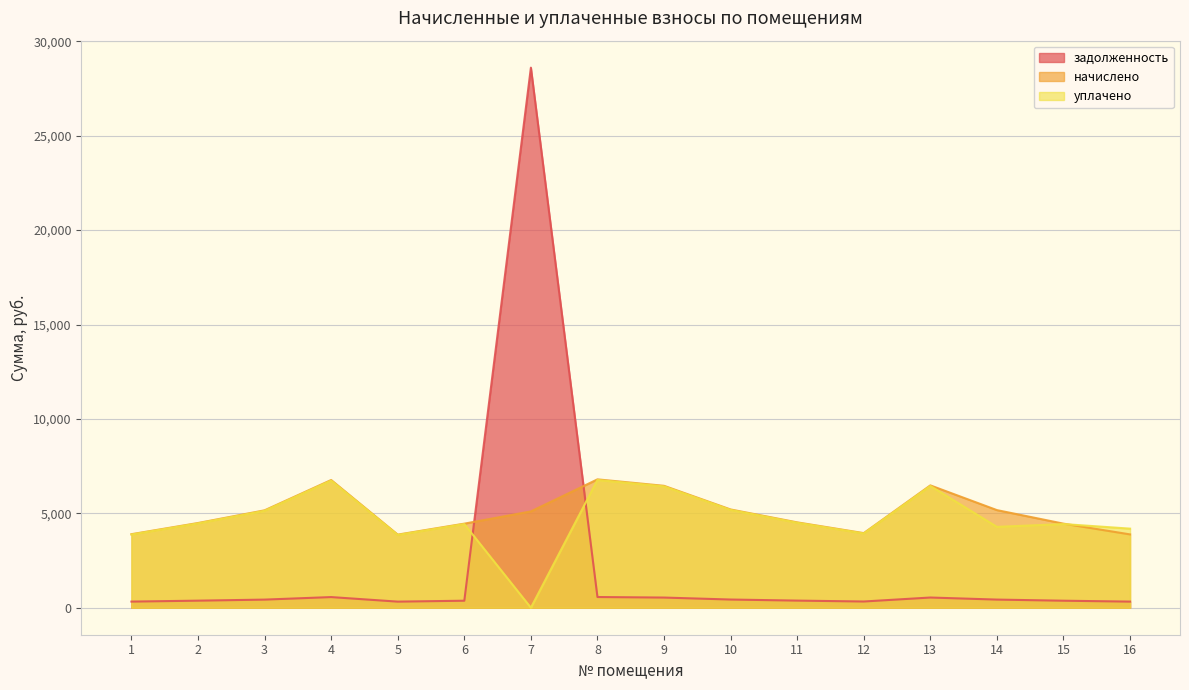

What is the difference between the second highest and second lowest values in the начислено series?

2881.2